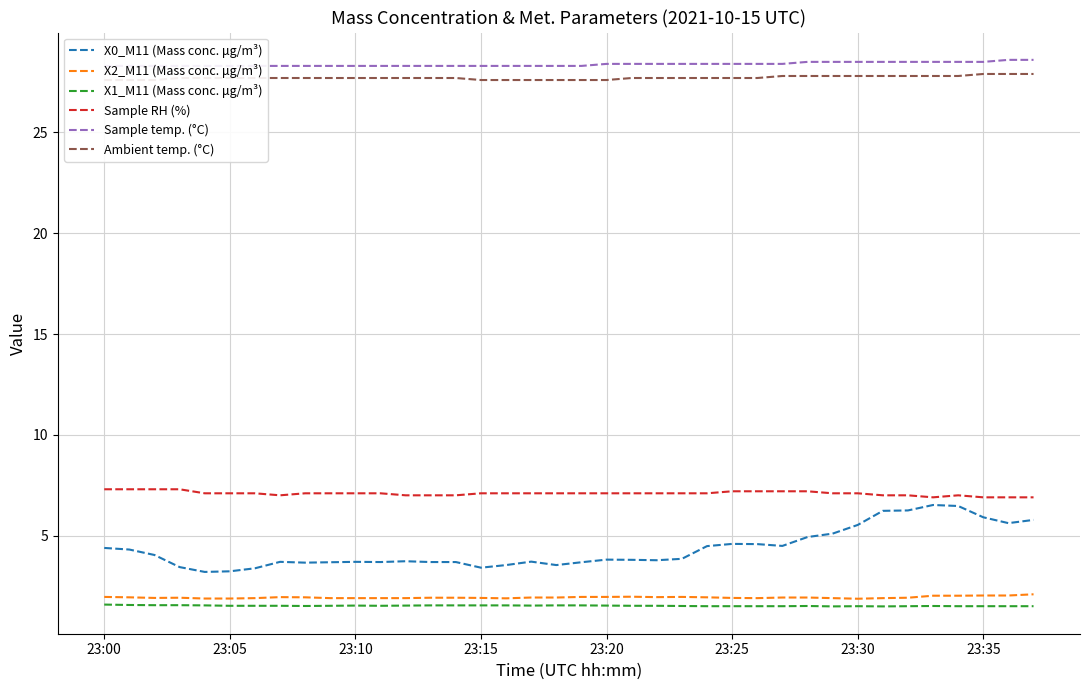

What is the minimum value for X1_M11 (Mass conc. μg/m³)?

1.5